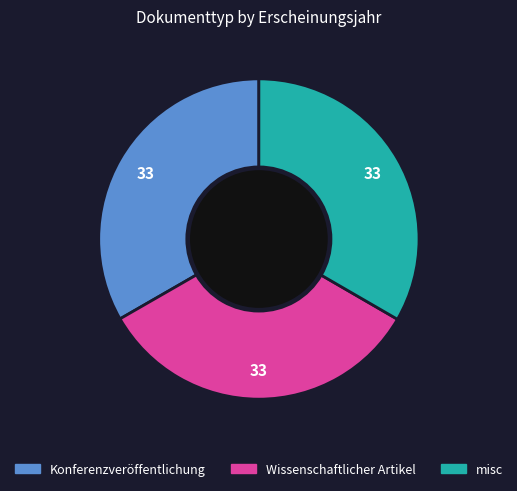

Is there a majority slice in this chart?

No